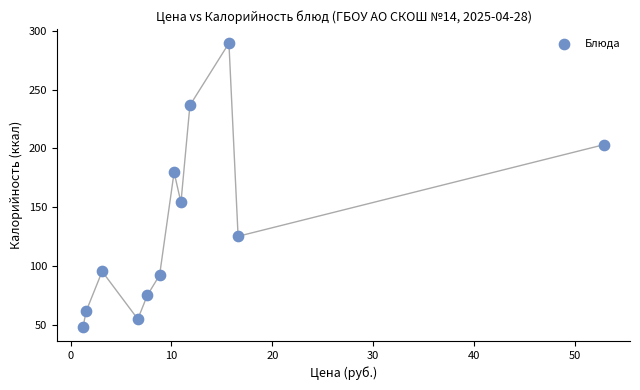

What is the average Y value?

134.5